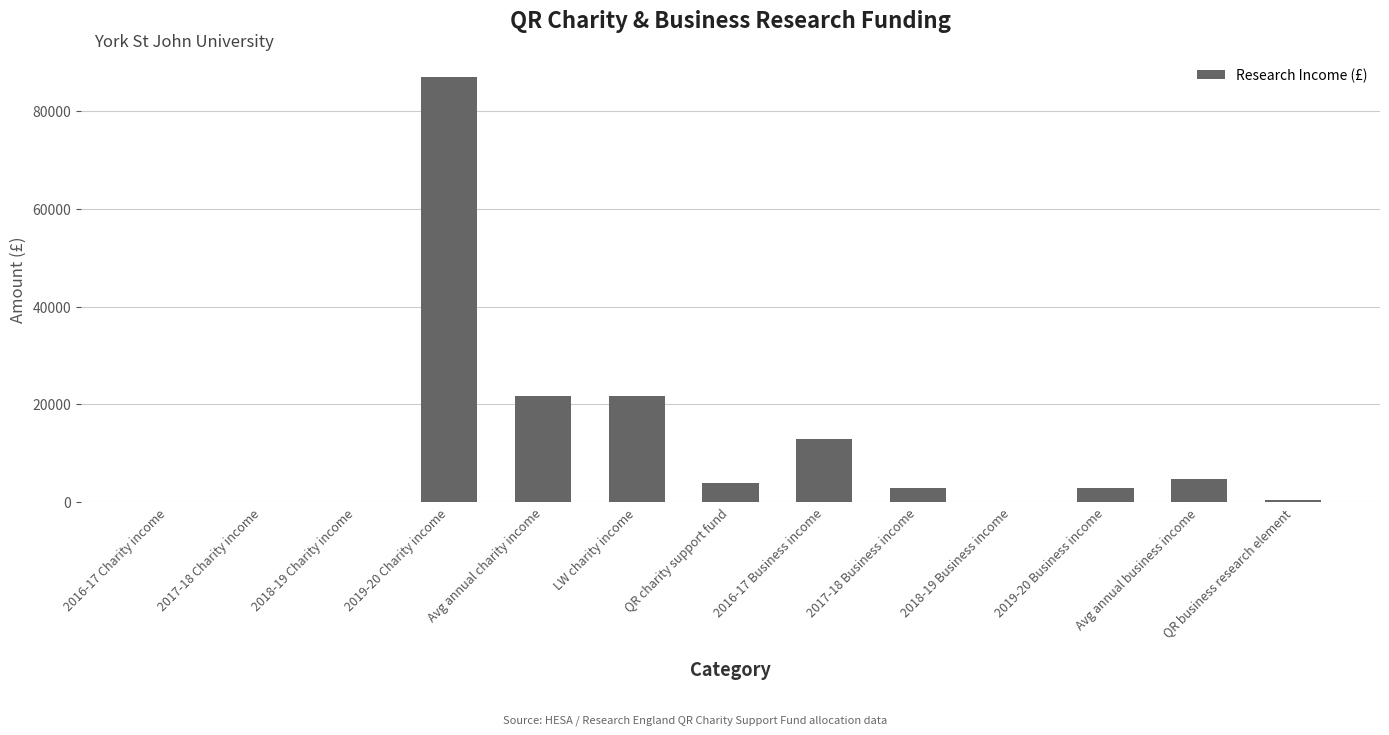

Is it true that the value at 2016-17 Charity income is 48950?

False